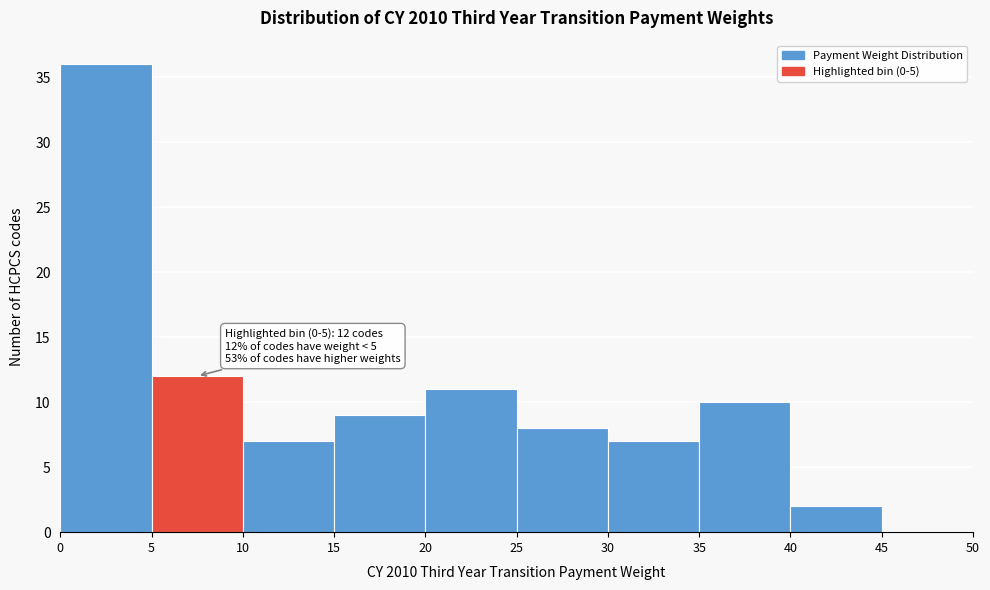

Over which range of the x-axis is the bar tallest?

0 to 5